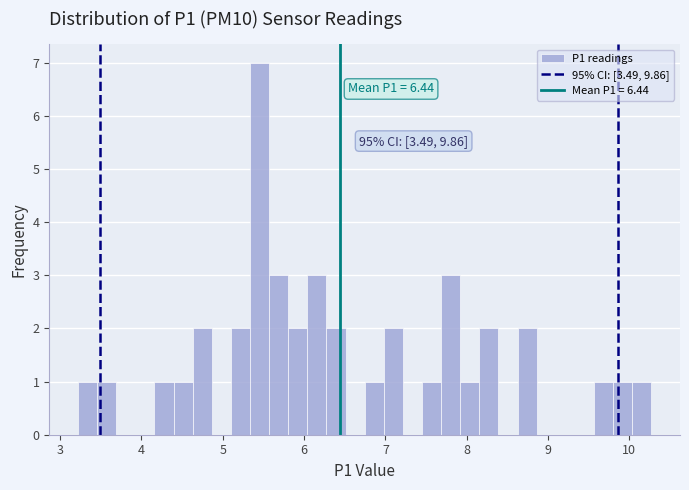

Around what value on the x-axis is the tallest bar? Give the approximate position of its centre, as read against the axis.

5.5